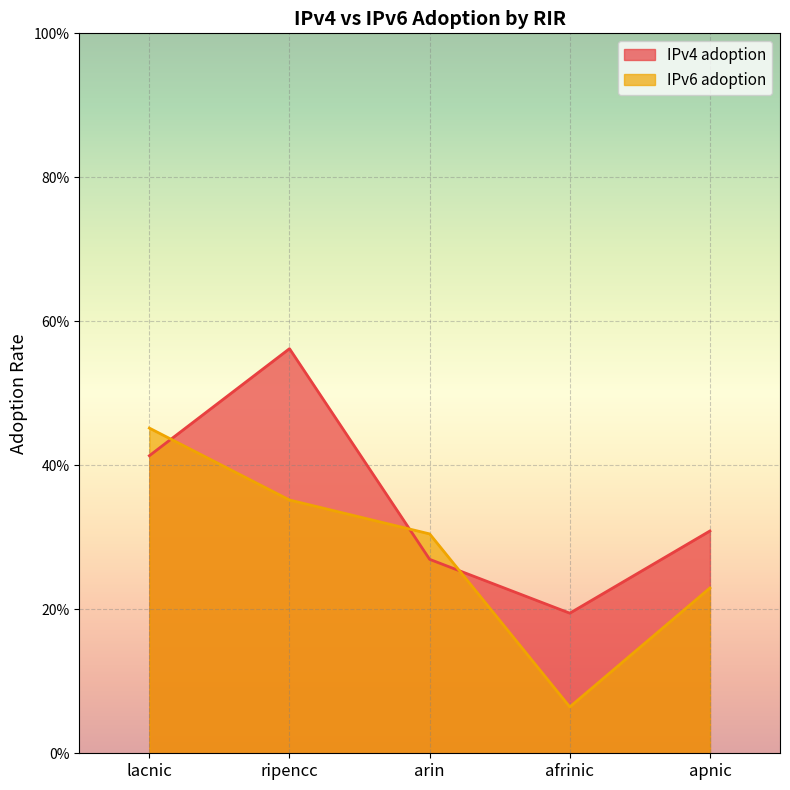

Does the chart display data point markers on the line(s)?

No